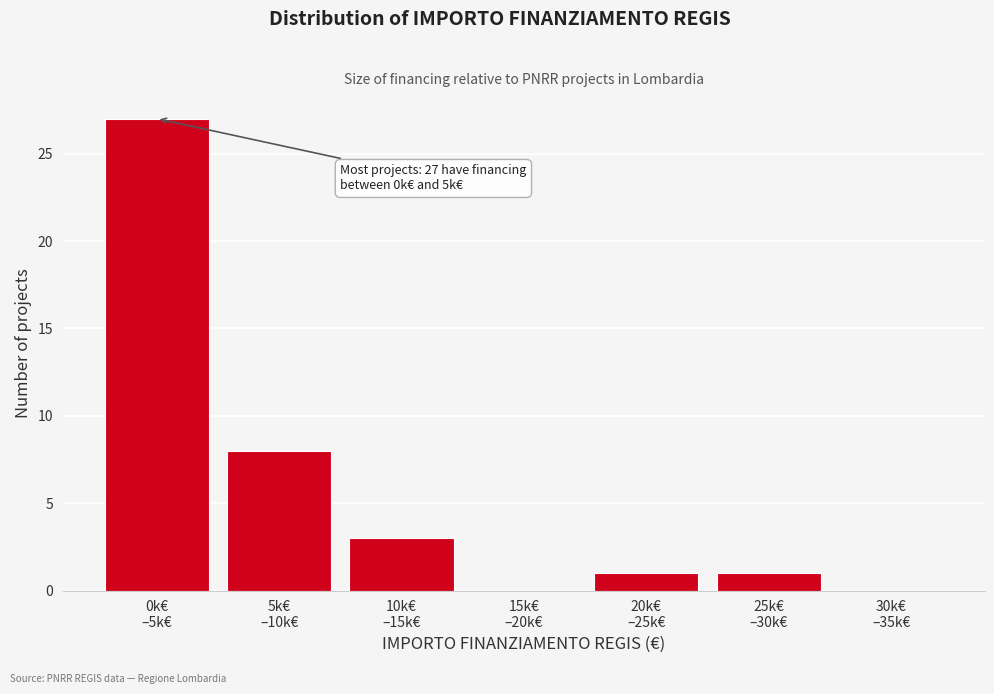

What is the maximum value shown in the chart?

27